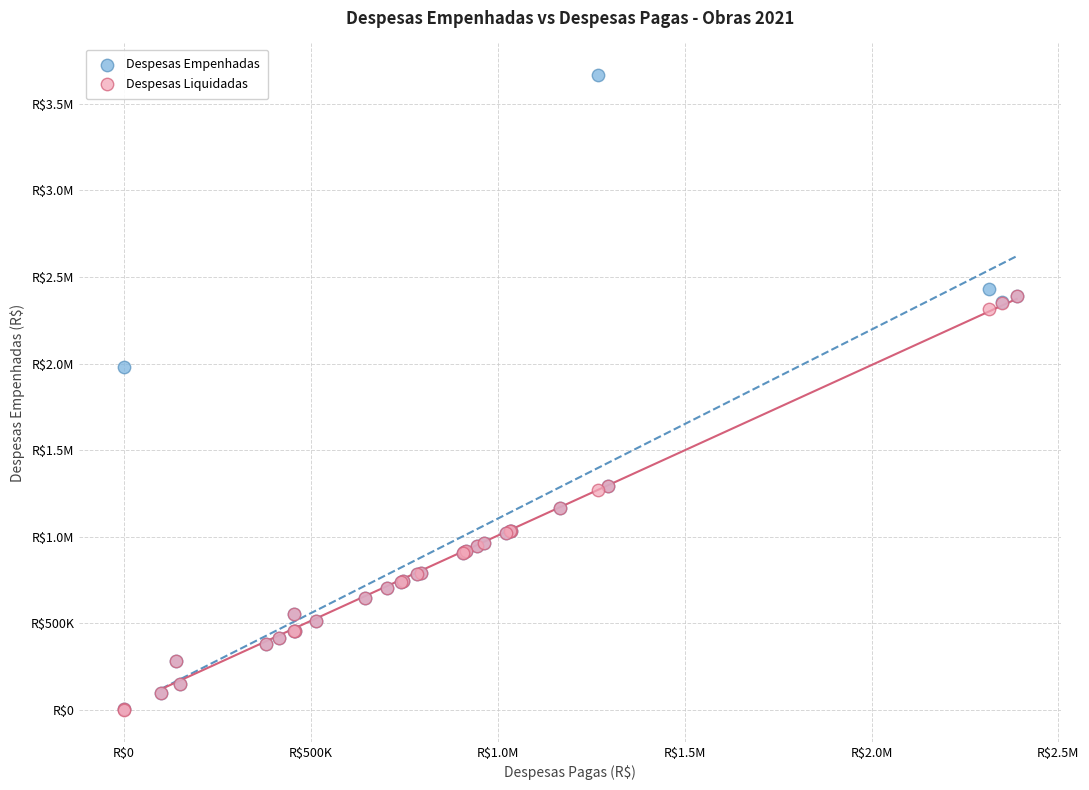

What are all the series names shown in the legend?

Despesas Empenhadas, Despesas Liquidadas